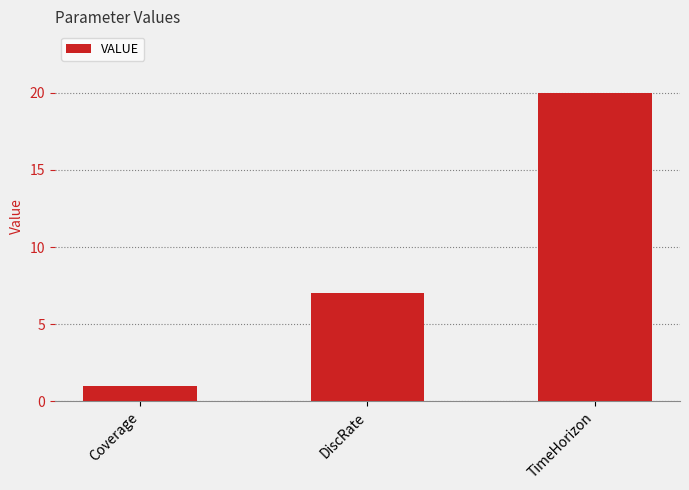

How many bars are there in total?

3